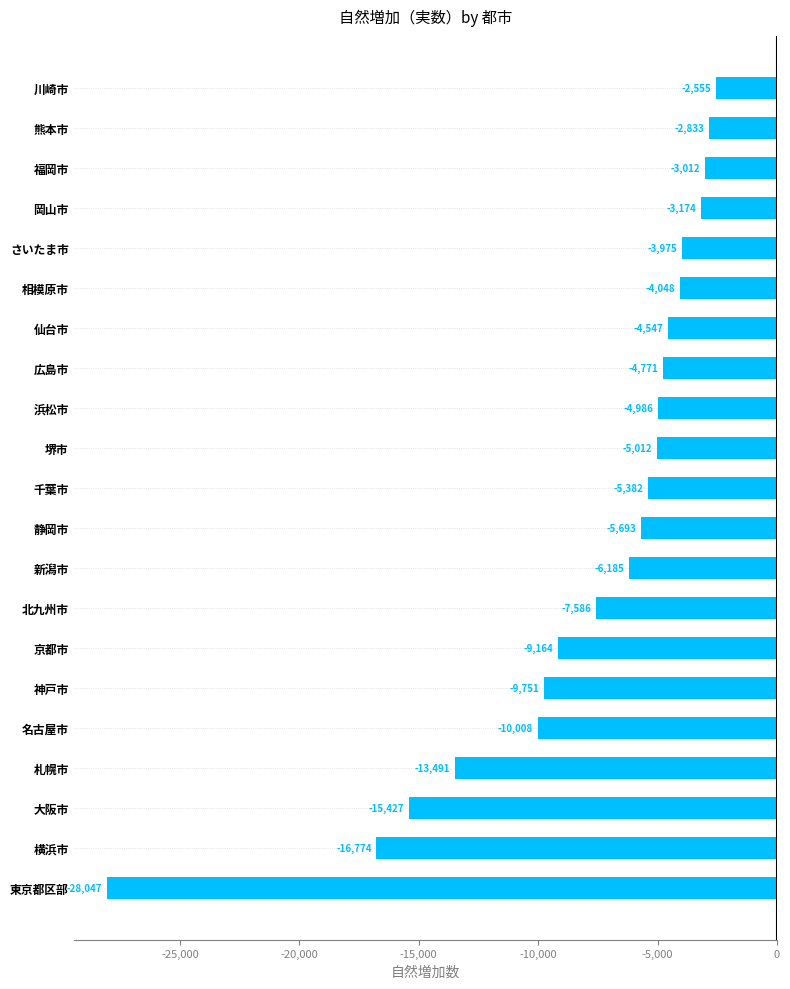

Reading bottom to top, transcribe all the data shown in this chart.

-28047	-16774	-15427	-13491	-10008	-9751	-9164	-7586	-6185	-5693	-5382	-5012	-4986	-4771	-4547	-4048	-3975	-3174	-3012	-2833	-2555